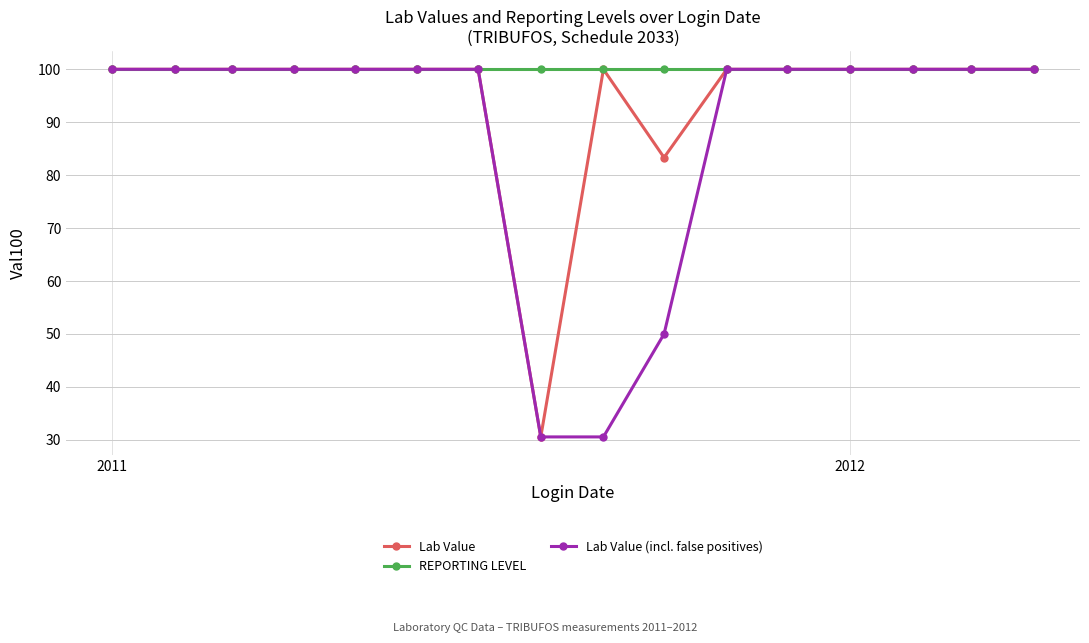

Rank the series by their average value, from highest to lowest.

REPORTING LEVEL, Lab Value, Lab Value (incl. false positives)